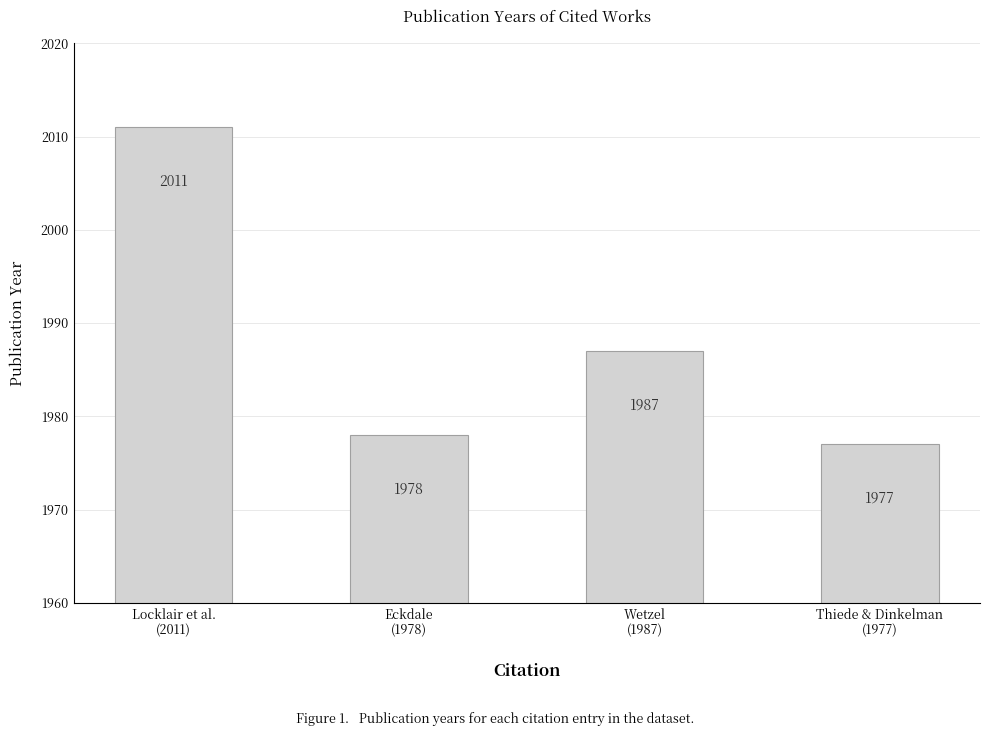

Does the chart contain any negative values?

No